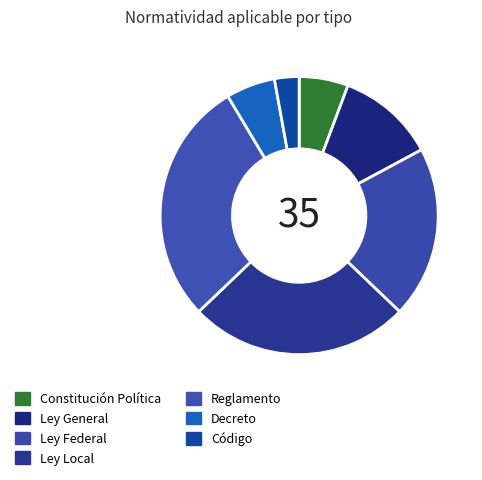

Do Ley Federal and Ley Local together represent more than half of the pie?

No